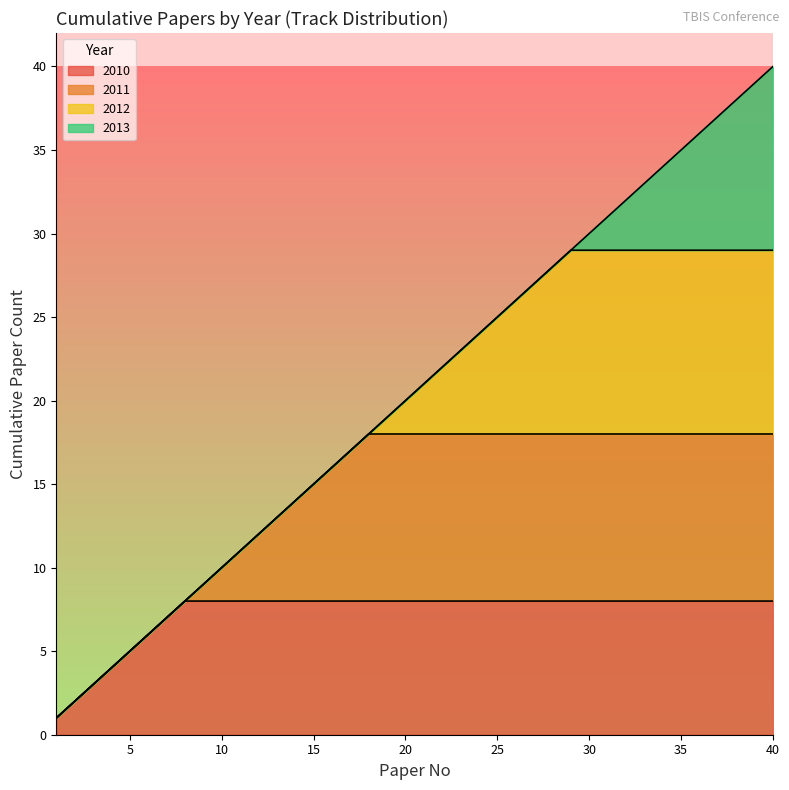

What is the maximum value for 2010?

8